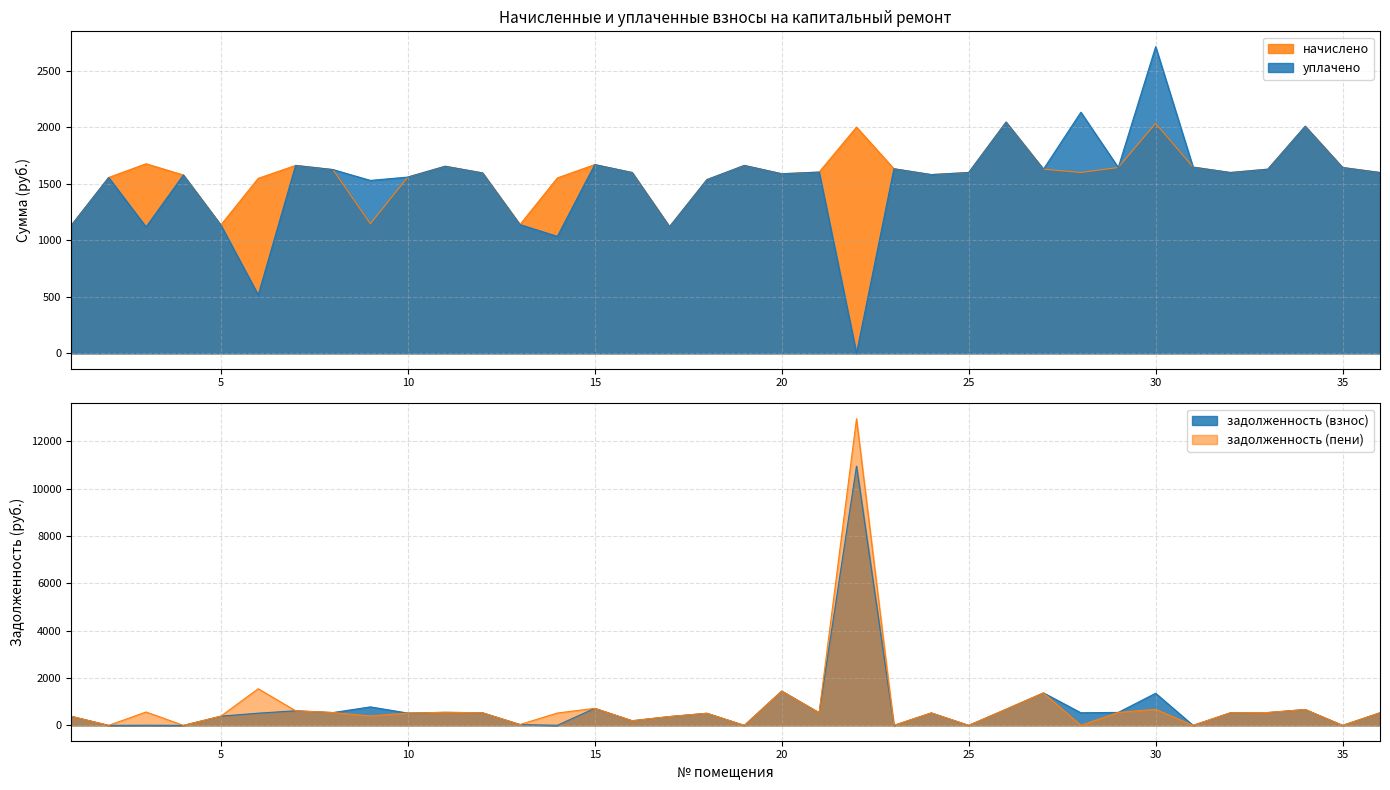

Is it true that начислено equals 1145.6 at 29?

False